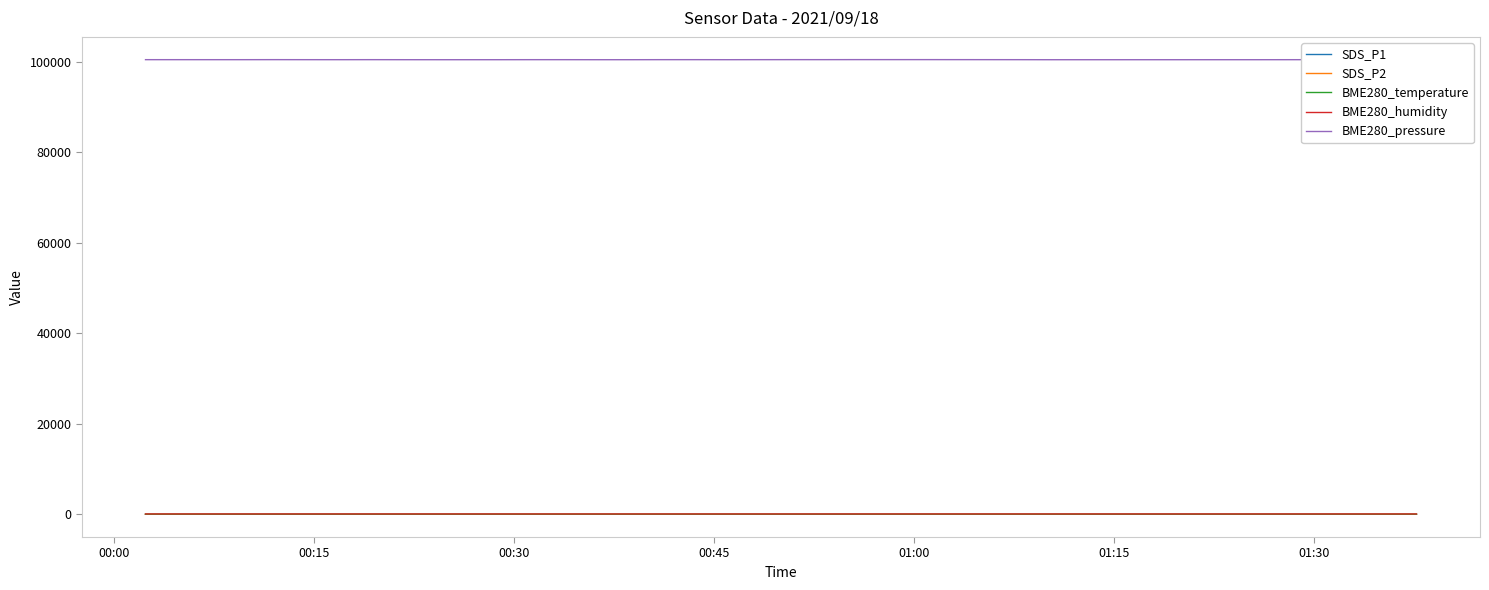

Which series has the largest total across all categories?

BME280_pressure